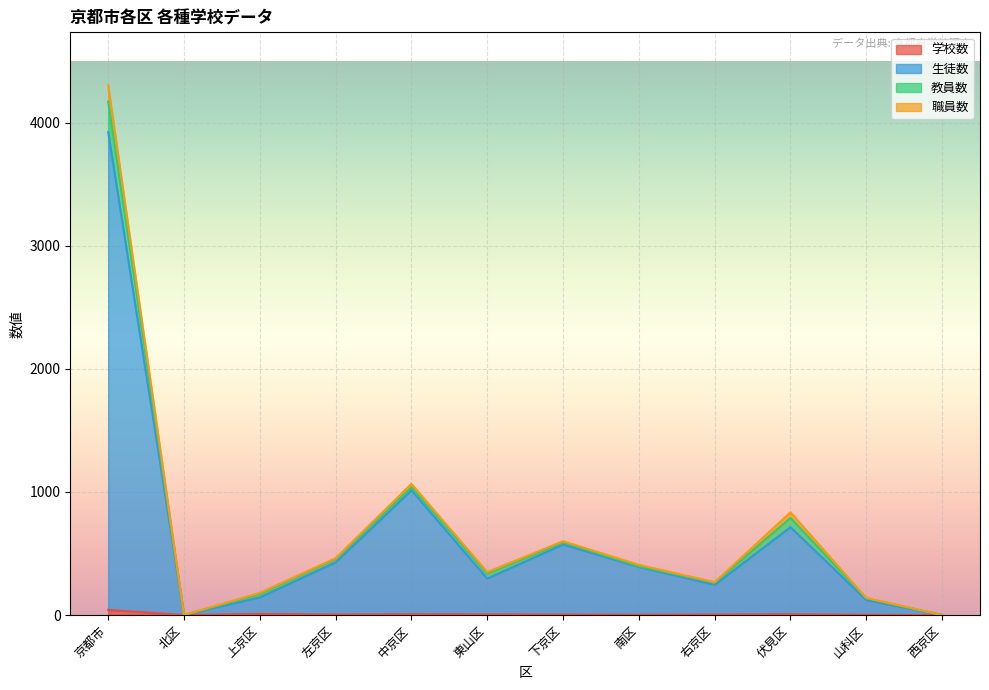

What is the value of the 生徒数 point at the 8th from the left?

391